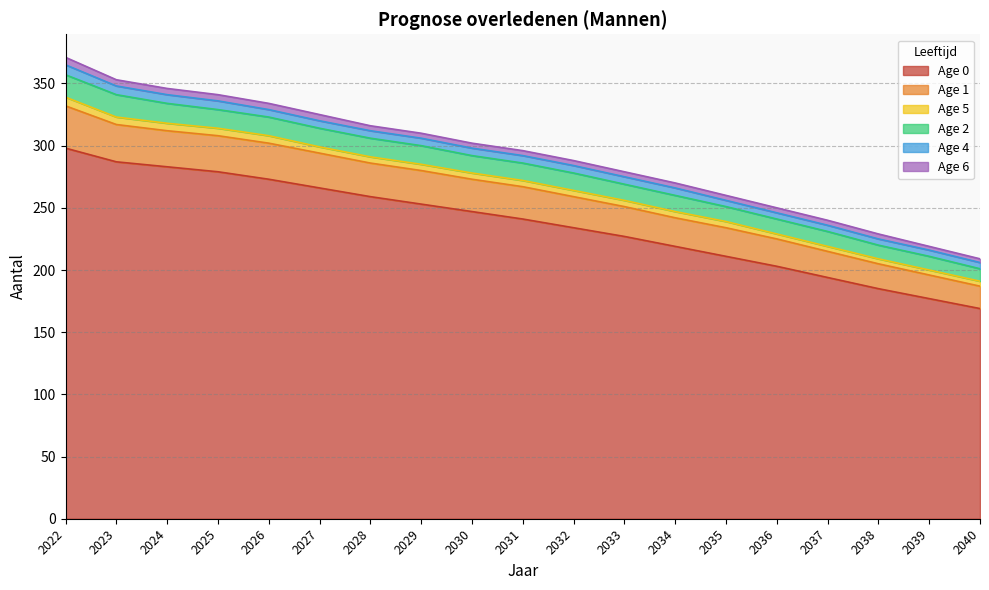

Rank the categories by Age 1 value from highest to lowest.

2022, 2023, 2024, 2025, 2026, 2027, 2028, 2029, 2030, 2031, 2032, 2033, 2034, 2035, 2036, 2037, 2038, 2039, 2040